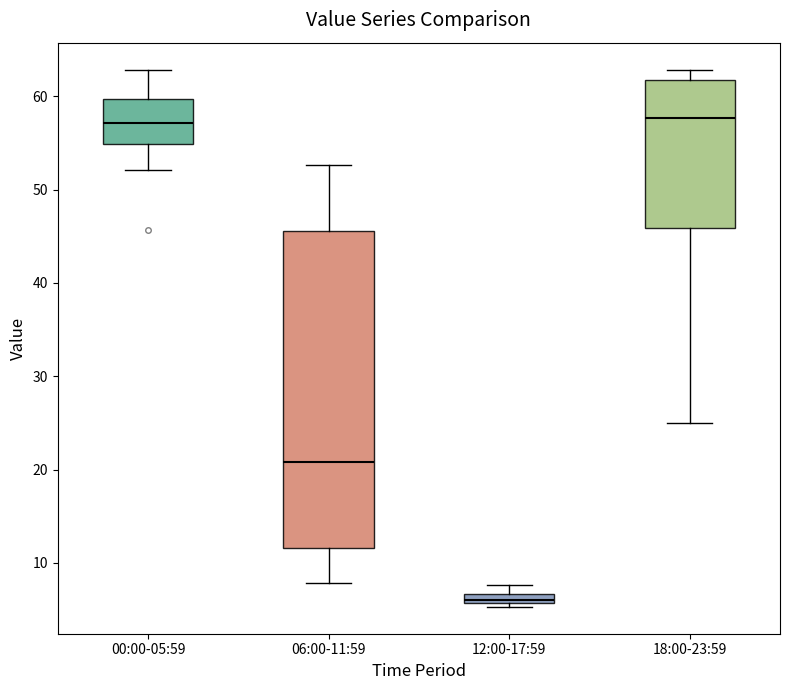

Comparing the boxes themselves (not the whiskers), which one is the tallest?

06:00-11:59